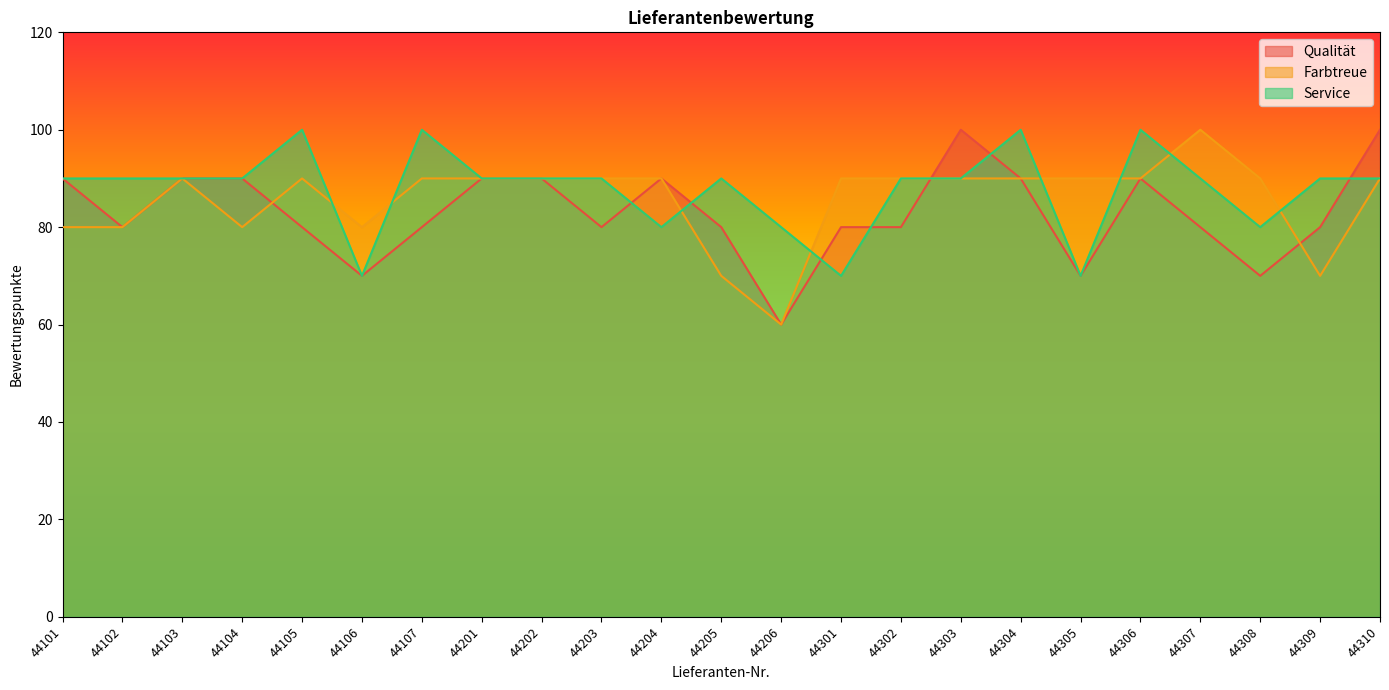

Where is the first local maximum for Service?

44105